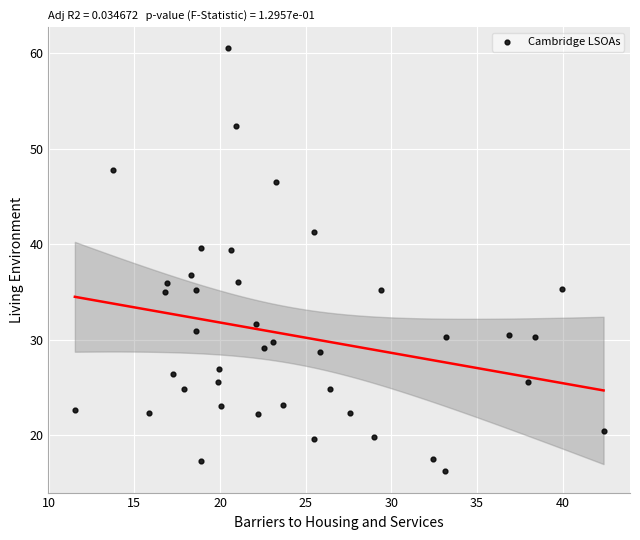

What is the range of Y values (max minus min)?

44.3